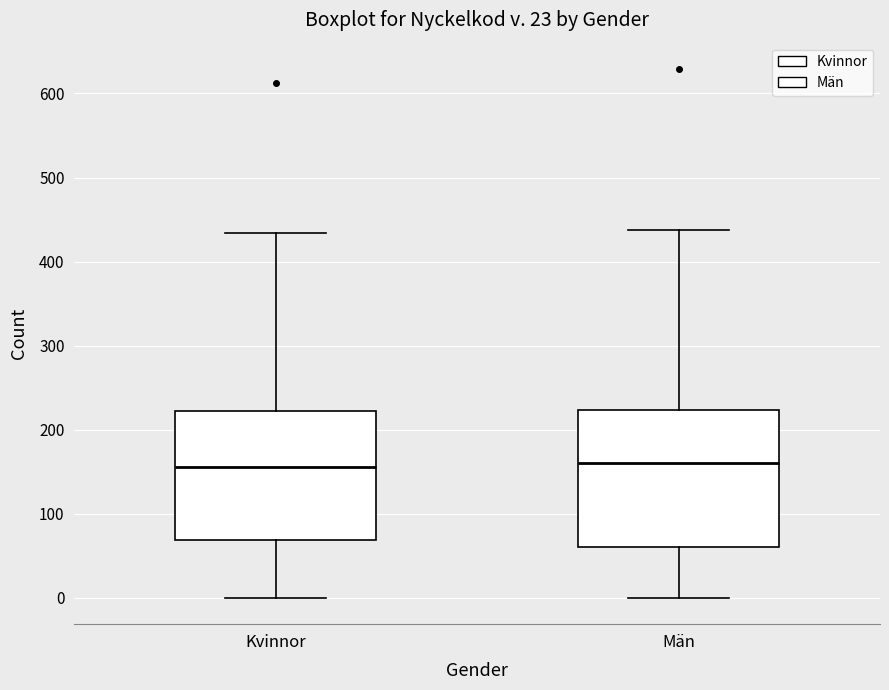

Reading left to right, read every box against the y-axis: the position of its median line, the range the box covers, and the ends of its whiskers. The values are not printed on the chart, so give them approximately, as read against the axis.

Kvinnor: median 160, box 70 to 220, whiskers 0 to 430
Män: median 160, box 60 to 220, whiskers 0 to 440